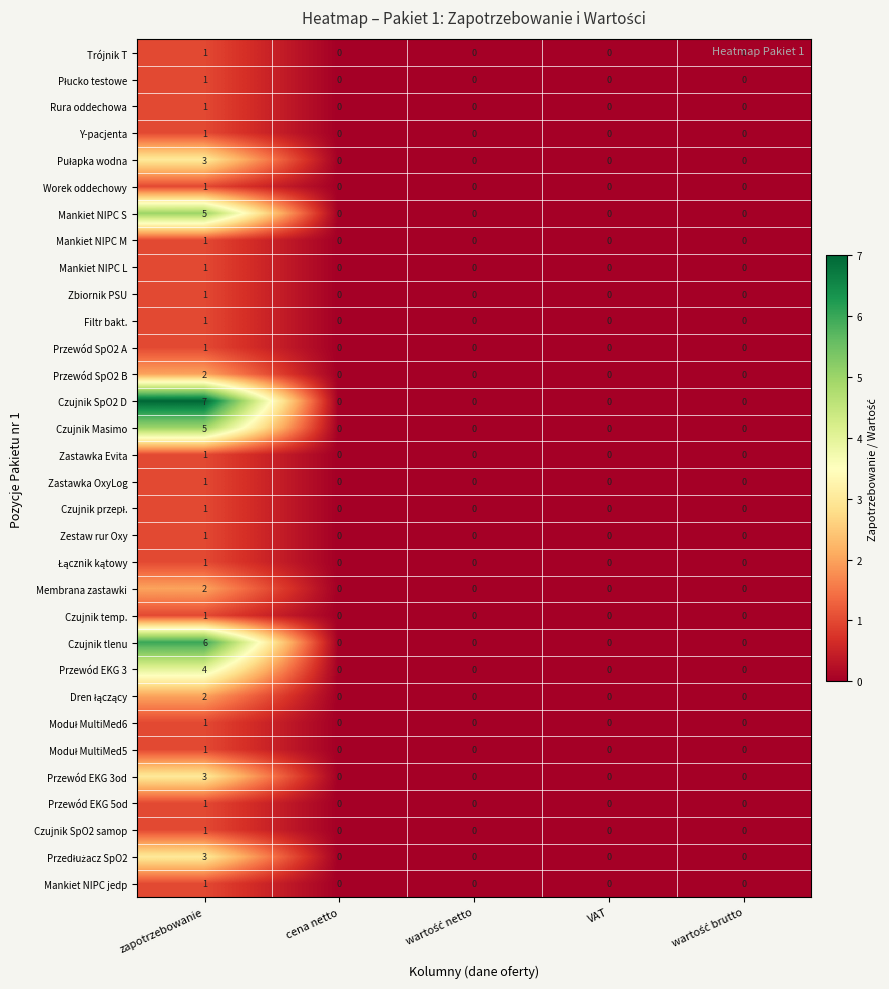

Which series has the largest total across all categories?

Czujnik SpO2 D